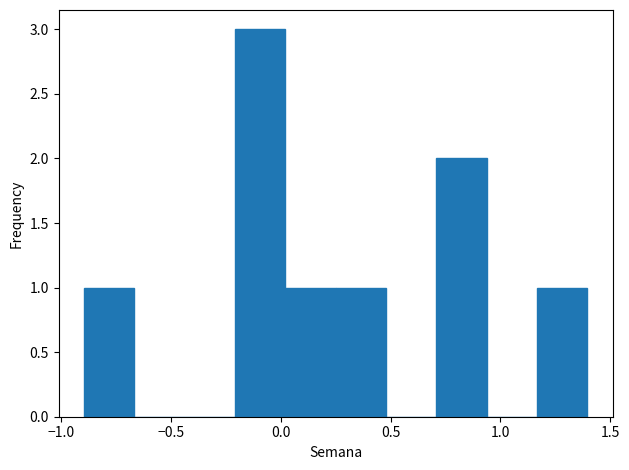

Reading left to right, transcribe this chart: for each bar, give the range it covers on the x-axis and its height. Neither the bar edges nor the heights are printed on the chart, so give them approximately, as read against the axes.

-0.90 to -0.65: 1
-0.65 to -0.45: 0
-0.45 to -0.20: 0
-0.20 to 0.00: 3
0.00 to 0.25: 1
0.25 to 0.50: 1
0.50 to 0.70: 0
0.70 to 0.95: 2
0.95 to 1.15: 0
1.15 to 1.40: 1